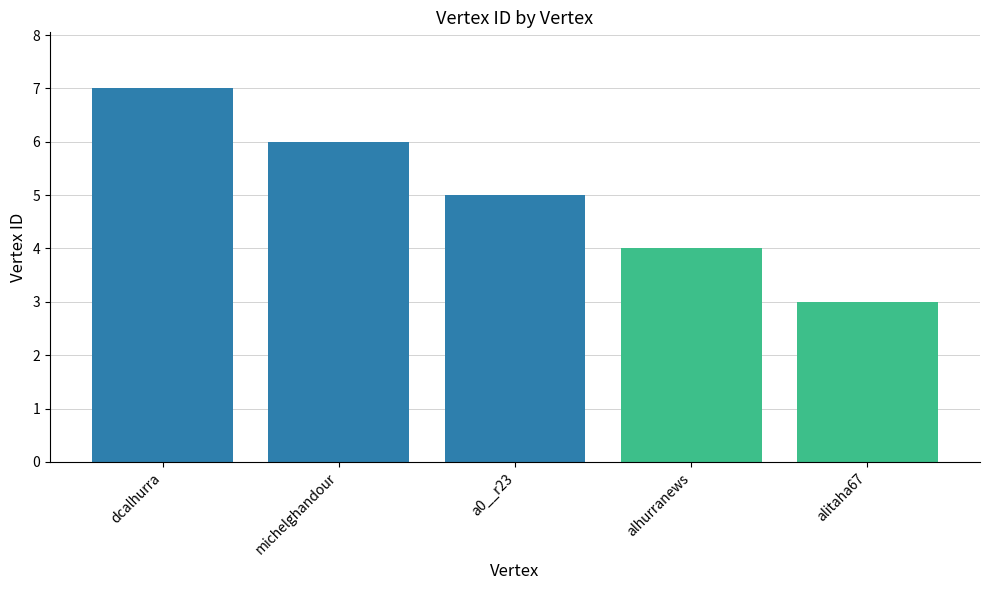

What is the average value?

5